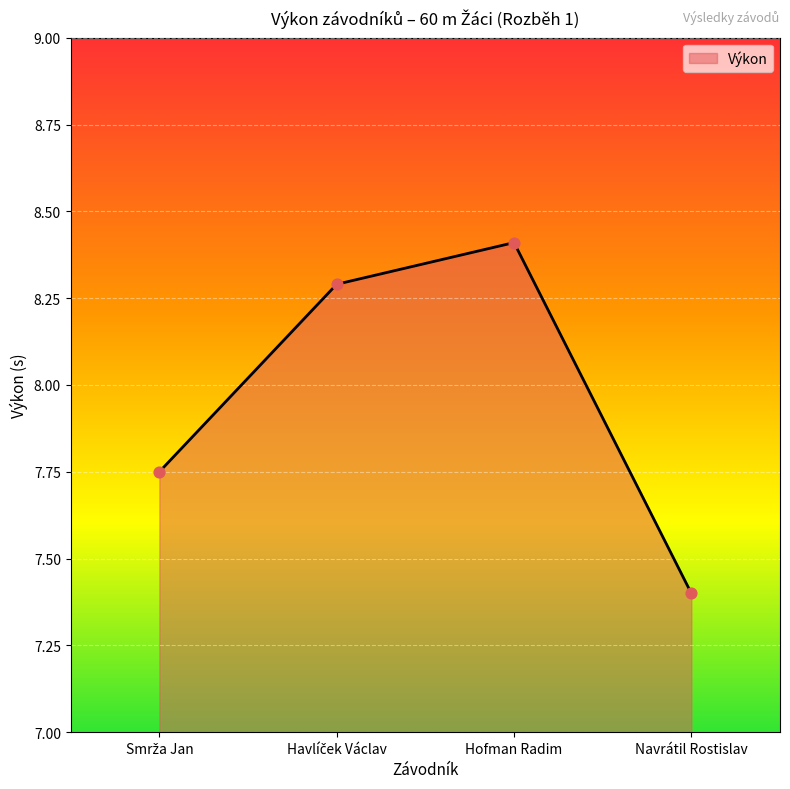

Approximately how many times larger is the value at Navrátil Rostislav compared to Hofman Radim?

0.9